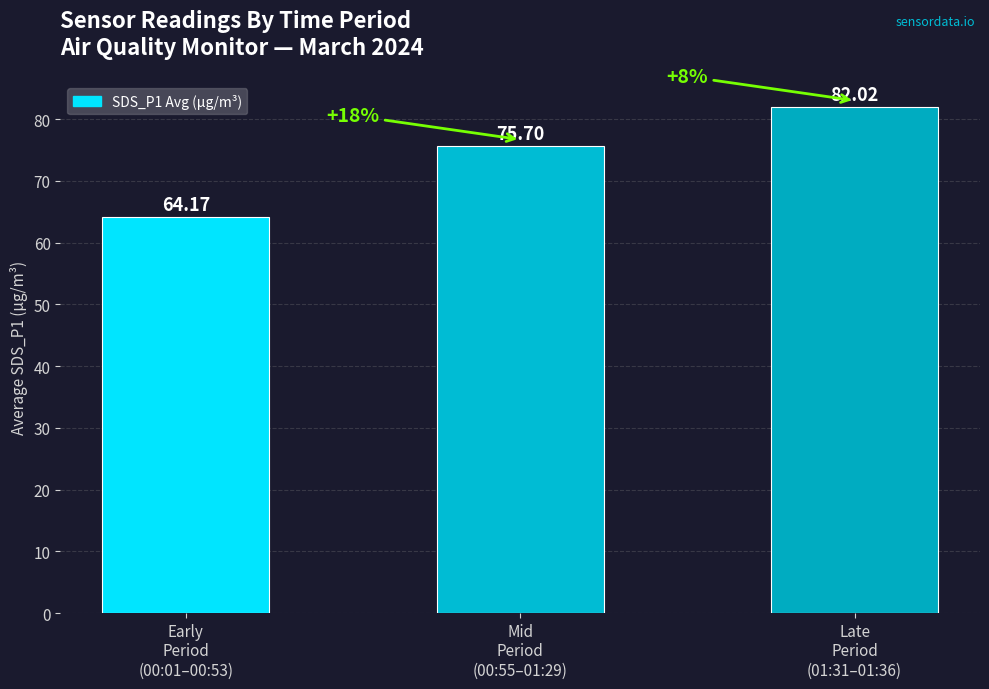

Is it true that the value at Late
Period
(01:31–01:36) is 82.0?

True